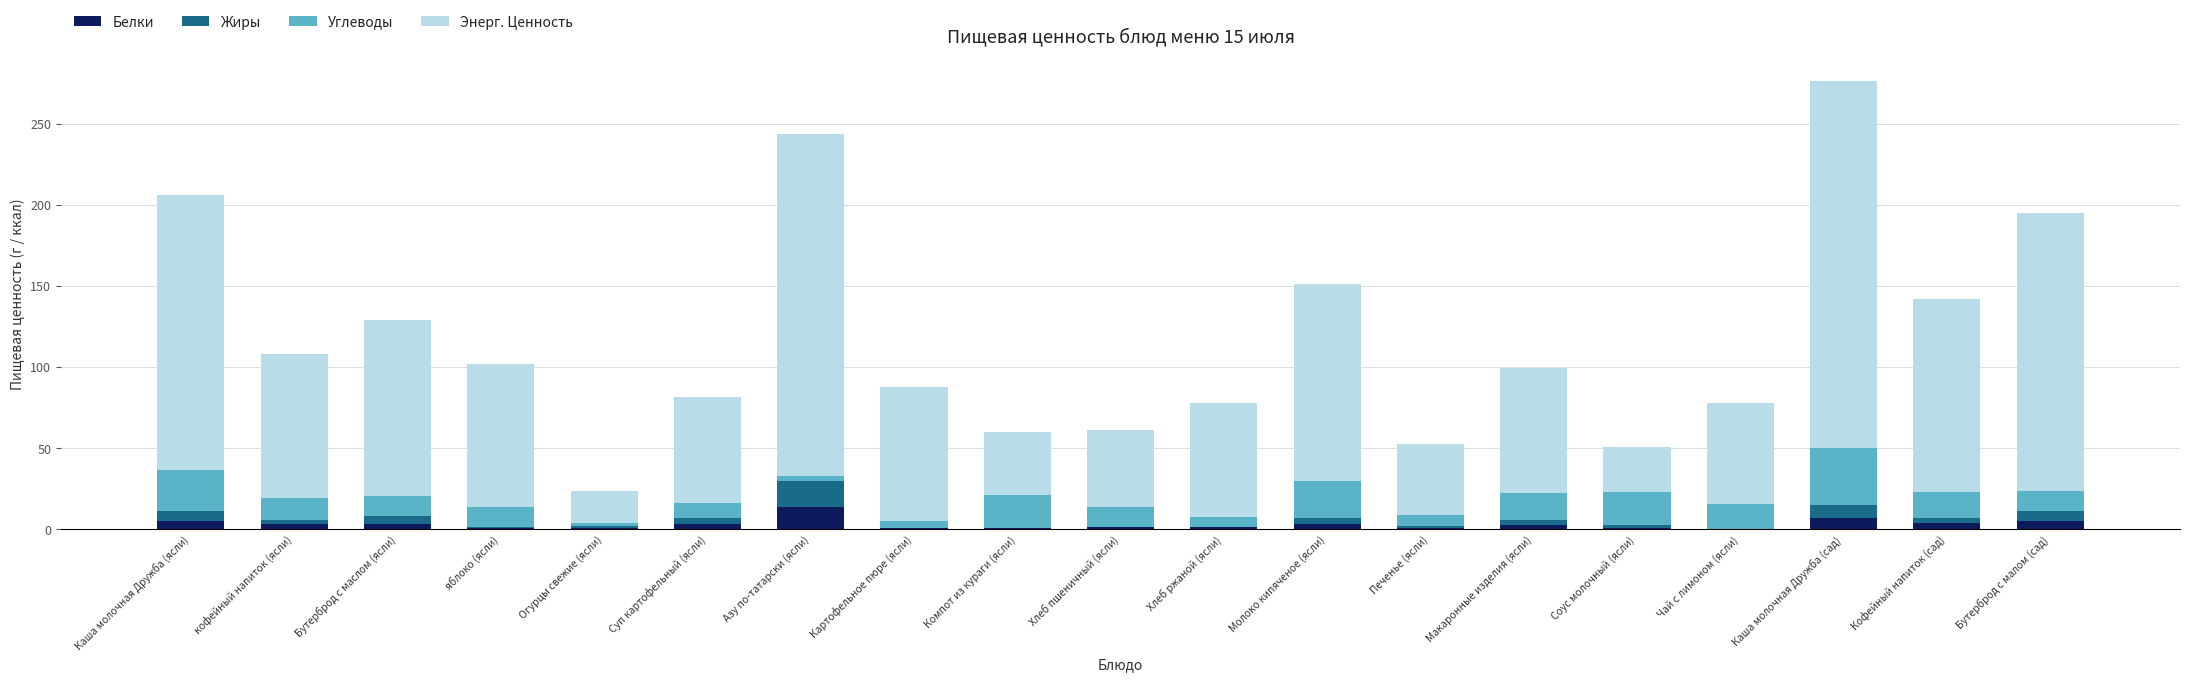

At which category is the sum across all series the highest?

Каша молочная Дружба (сад)